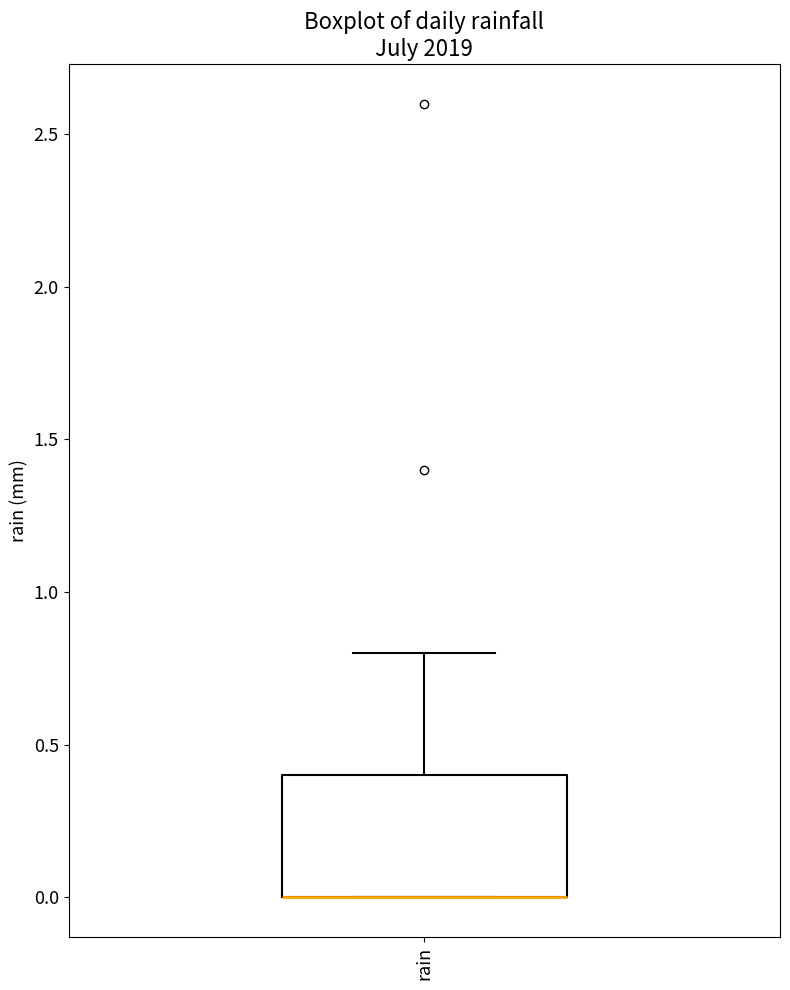

Transcribe this box plot: give where the median line is, the range the box spans, and where the two whiskers end, as read against the y-axis. The values are not printed on the chart, so give them approximately, as read against the axis.

median 0.0 (drawn on the box's lower edge), box 0.0 to 0.4, whiskers 0.0 to 0.8